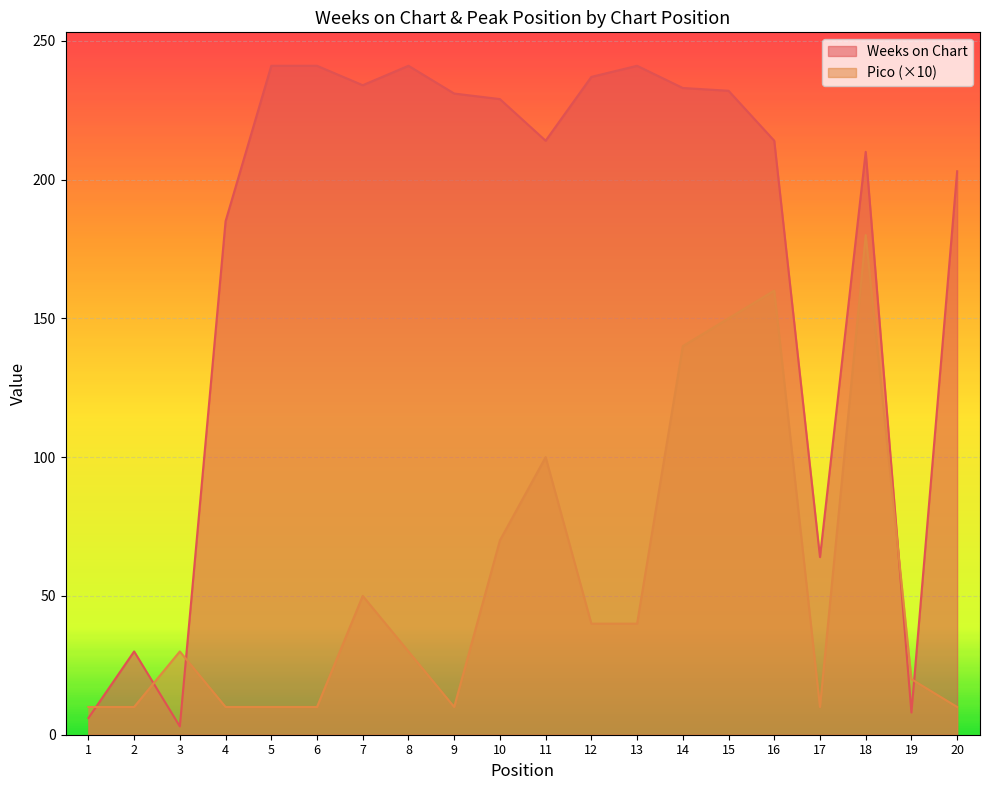

What is the sum of the Pico values at 7 and 8?

80